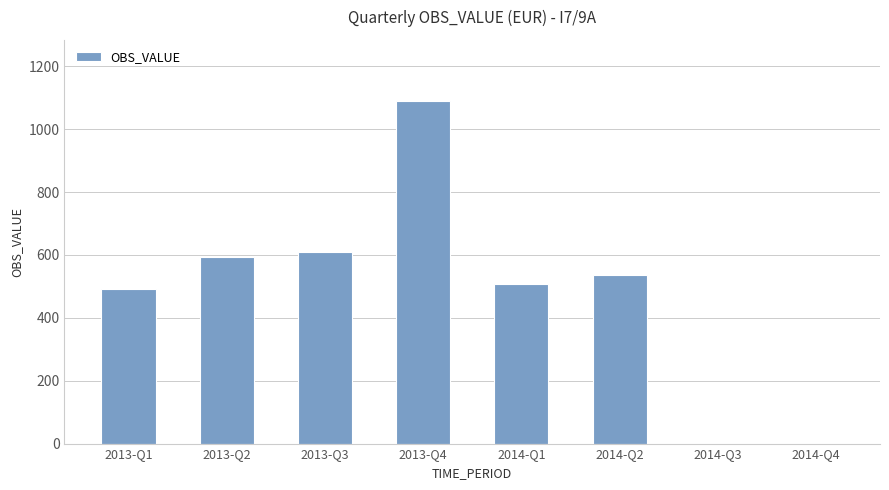

Reading left to right, what are all the values shown in this chart?

493	594	609	1088	507	536	0	0